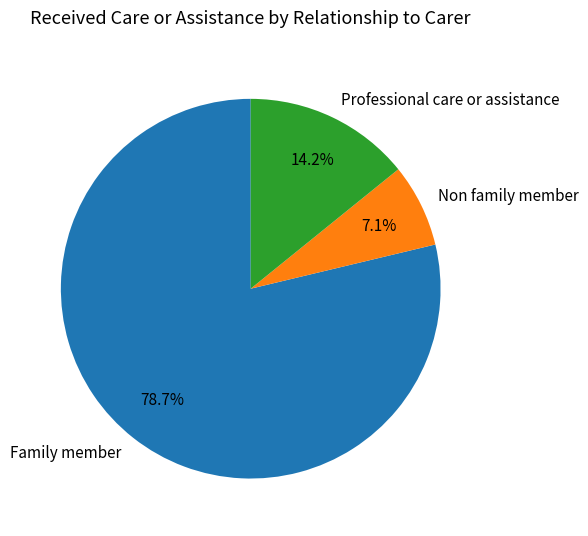

To the nearest percent, what is the average slice percentage?

33%